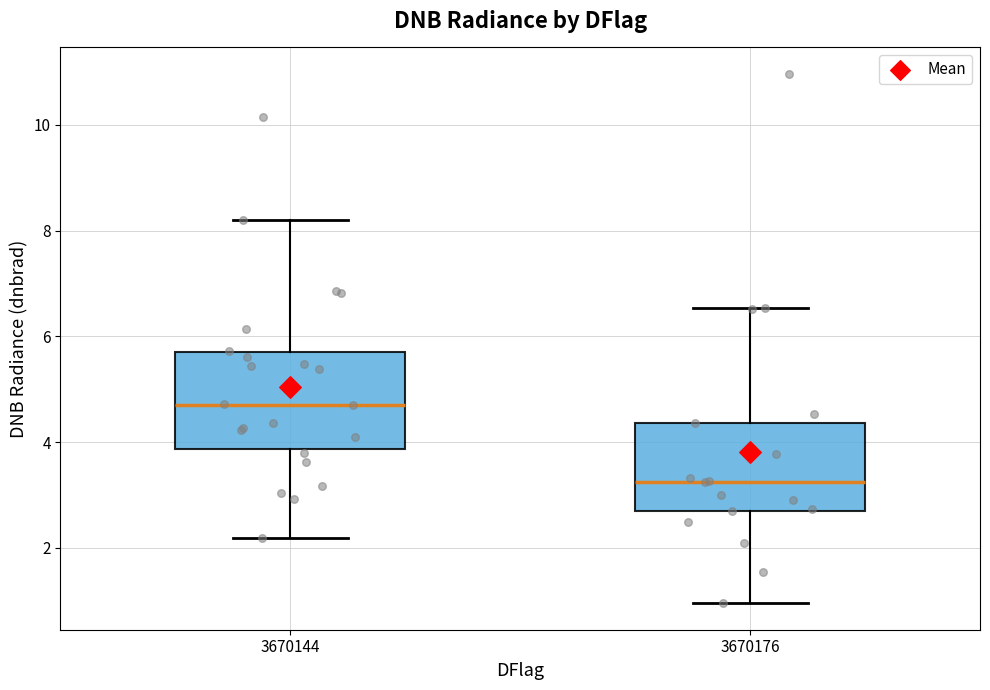

Reading left to right, transcribe this box plot: for each box, give where its median line is, the range the box spans, and where its two whiskers end, as read against the y-axis. The values are not printed on the chart, so give them approximately, as read against the axis.

3670144: median 4.8, box 3.8 to 5.6, whiskers 2.2 to 8.2
3670176: median 3.2, box 2.8 to 4.4, whiskers 1.0 to 6.6